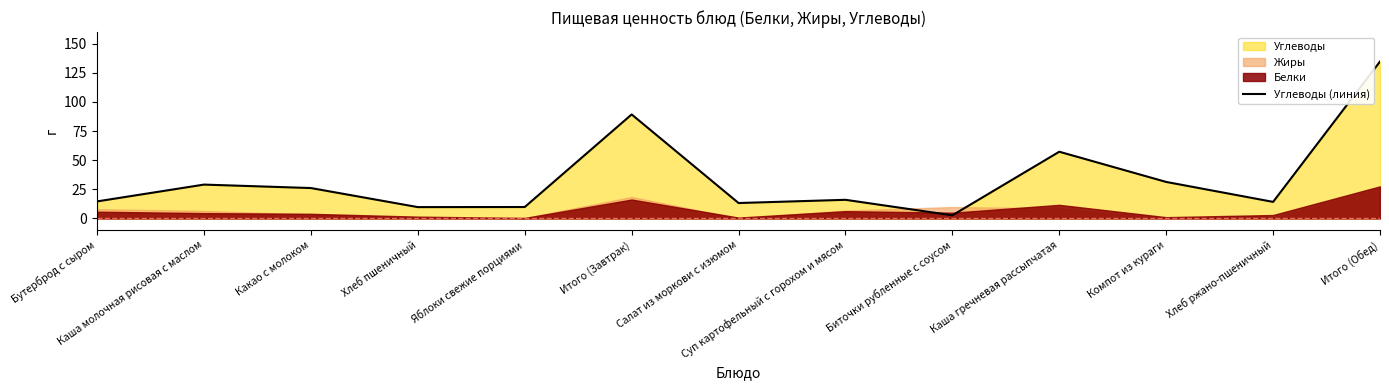

What value does the data have at Суп картофельный с горохом и мясом?

16.0